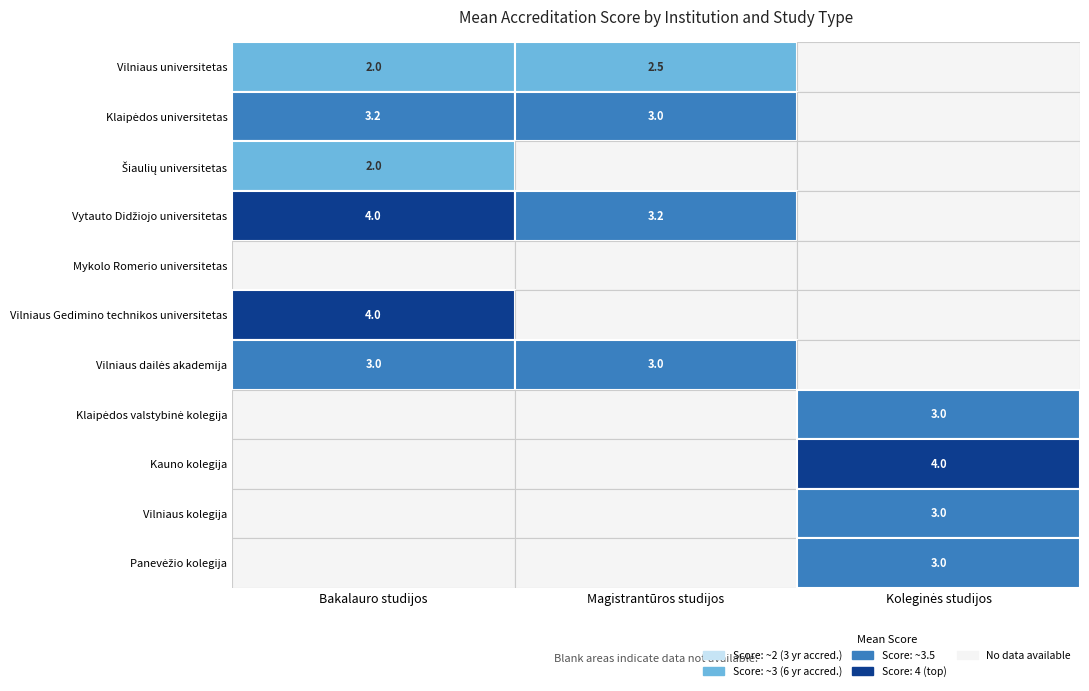

Reading left to right, what are all the values shown in this chart?

Vilniaus universitetas: 2.0	2.5	0.0
Klaipėdos universitetas: 3.2	3.0	0.0
Šiaulių universitetas: 2.0	0.0	0.0
Vytauto Didžiojo universitetas: 4.0	3.2	0.0
Mykolo Romerio universitetas: 0.0	0.0	0.0
Vilniaus Gedimino technikos universitetas: 4.0	0.0	0.0
Vilniaus dailės akademija: 3.0	3.0	0.0
Klaipėdos valstybinė kolegija: 0.0	0.0	3.0
Kauno kolegija: 0.0	0.0	4.0
Vilniaus kolegija: 0.0	0.0	3.0
Panevėžio kolegija: 0.0	0.0	3.0